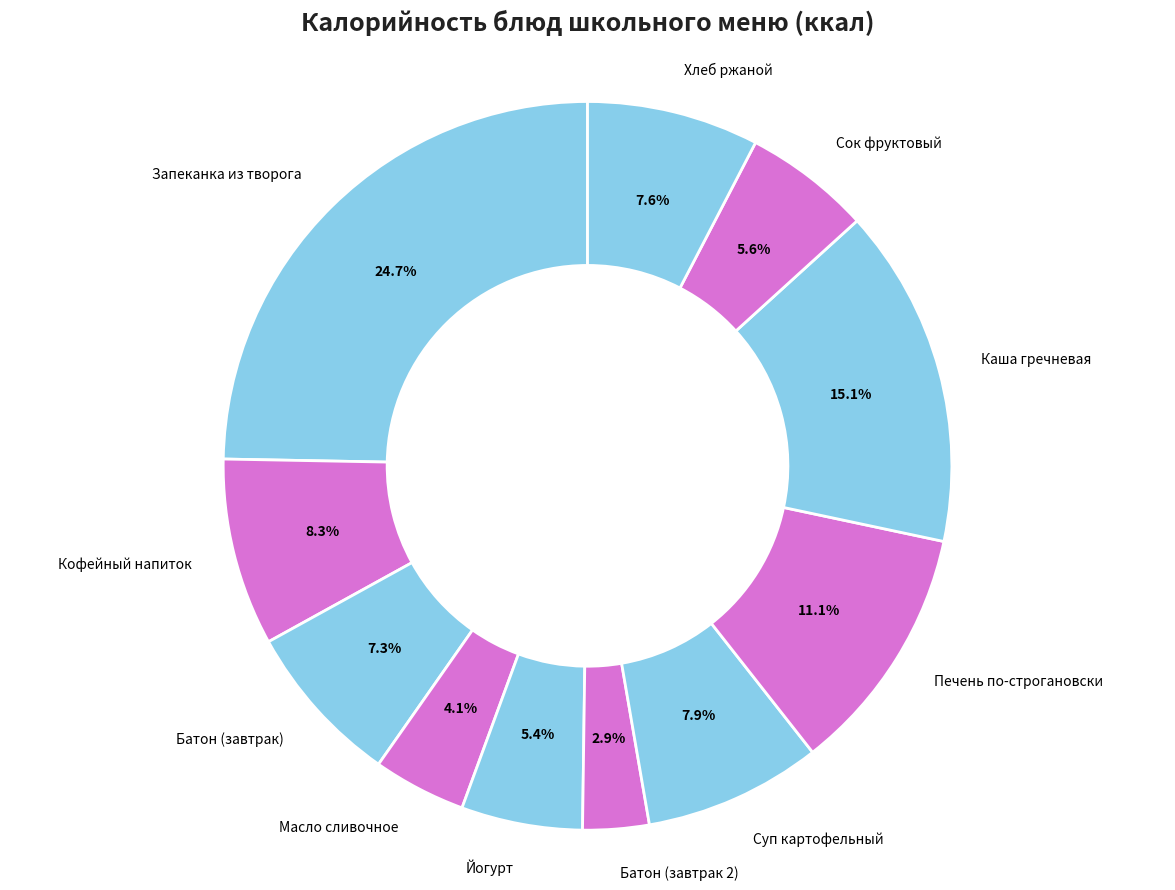

How many slices are in this pie chart?

11